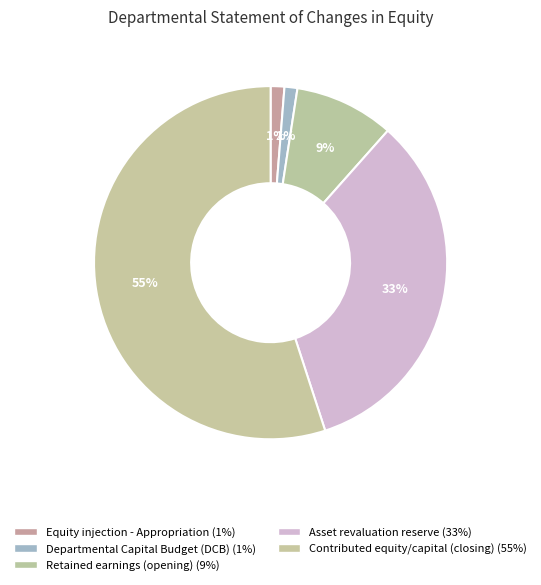

What is the change in value from Departmental Capital Budget (DCB) to Retained earnings (opening)?

+478671